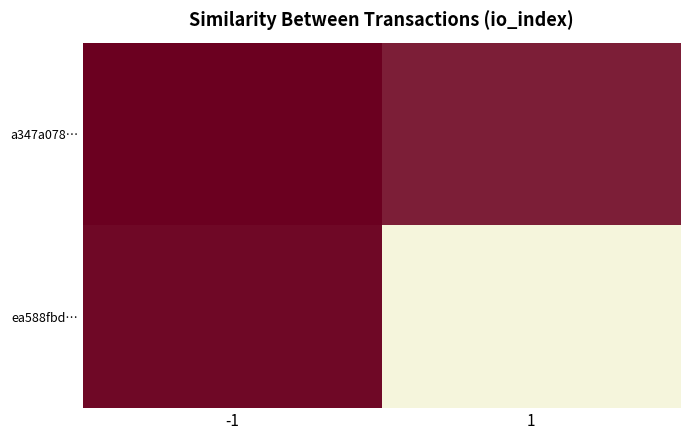

Which has a higher value, 1 or -1?

1